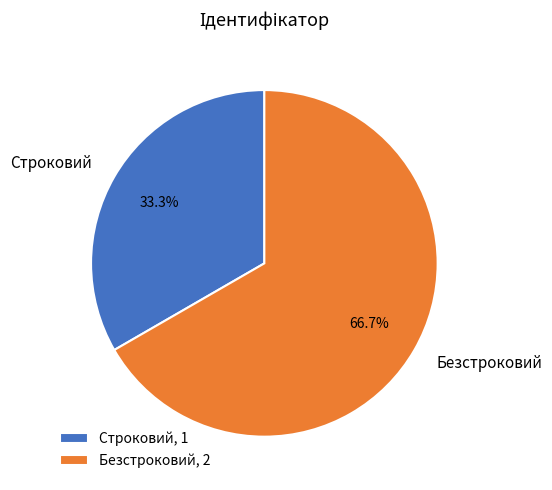

Does Безстроковий account for over 50% of the chart?

Yes